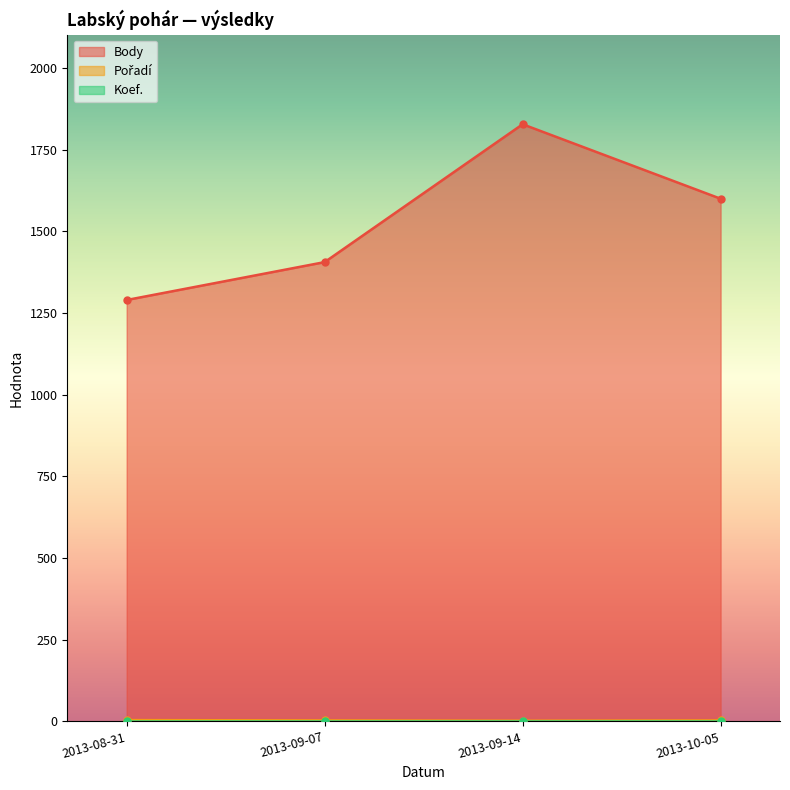

How many values in the Body series exceed 1600?

1